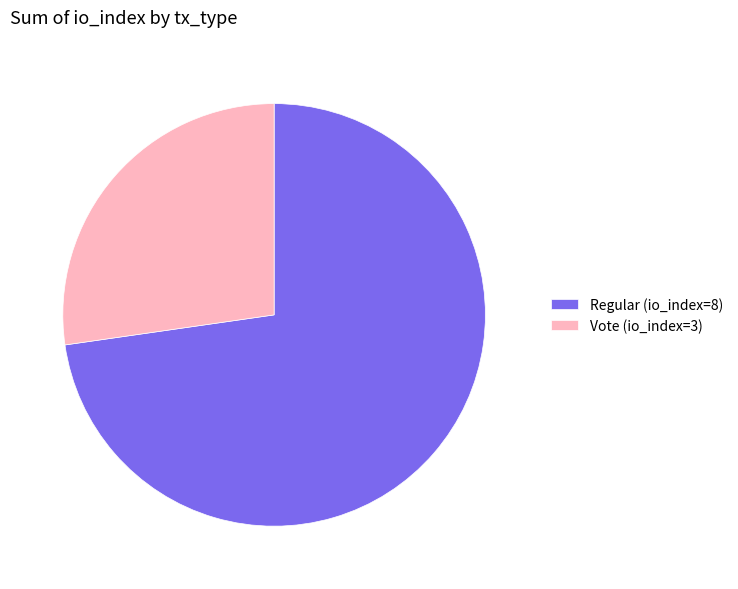

Rank the categories by value from lowest to highest.

Vote (io_index=3), Regular (io_index=8)